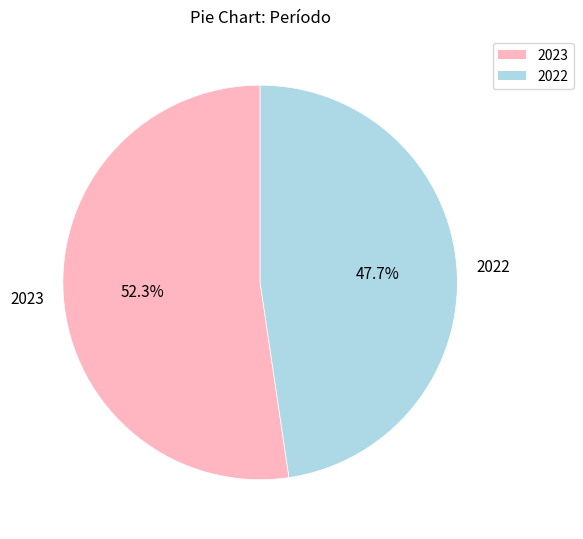

To the nearest percent, what percentage of the pie is 2022?

48%